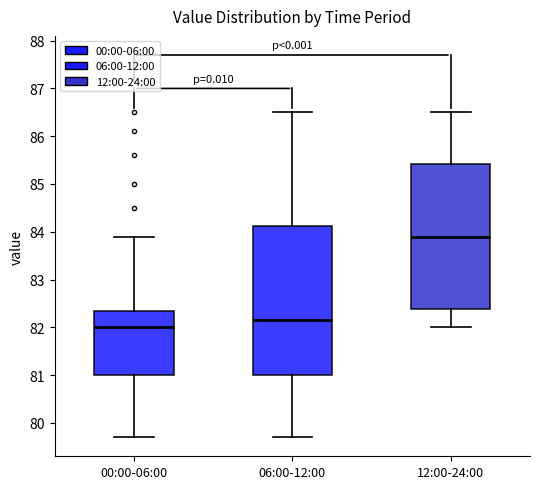

Reading left to right, read every box against the y-axis: the position of its median line, the range the box covers, and the ends of its whiskers. The values are not printed on the chart, so give them approximately, as read against the axis.

00:00-06:00: median 82.0, box 81.0 to 82.4, whiskers 79.7 to 83.9
06:00-12:00: median 82.2, box 81.0 to 84.1, whiskers 79.7 to 86.5
12:00-24:00: median 83.9, box 82.4 to 85.4, whiskers 82.0 to 86.5